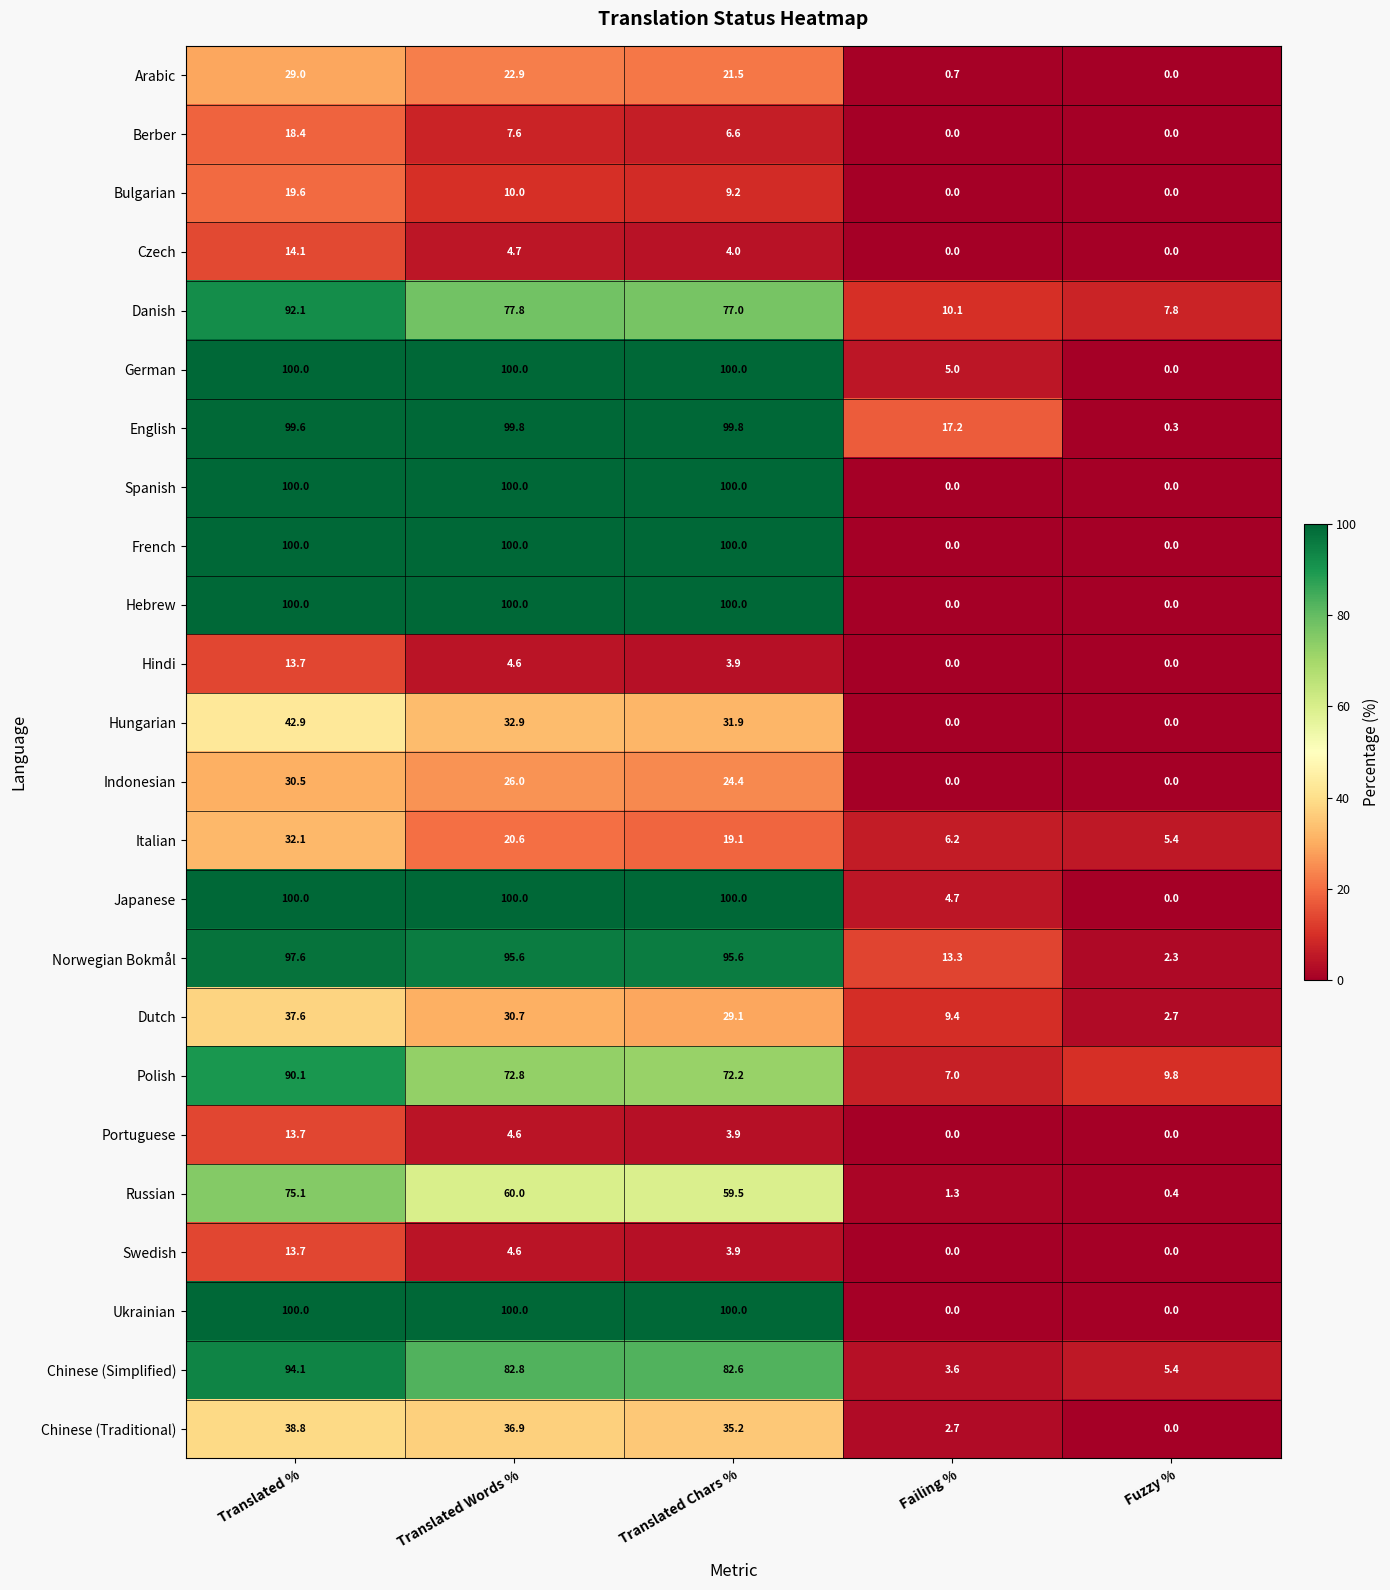

What is the sum of all Russian values?

196.3